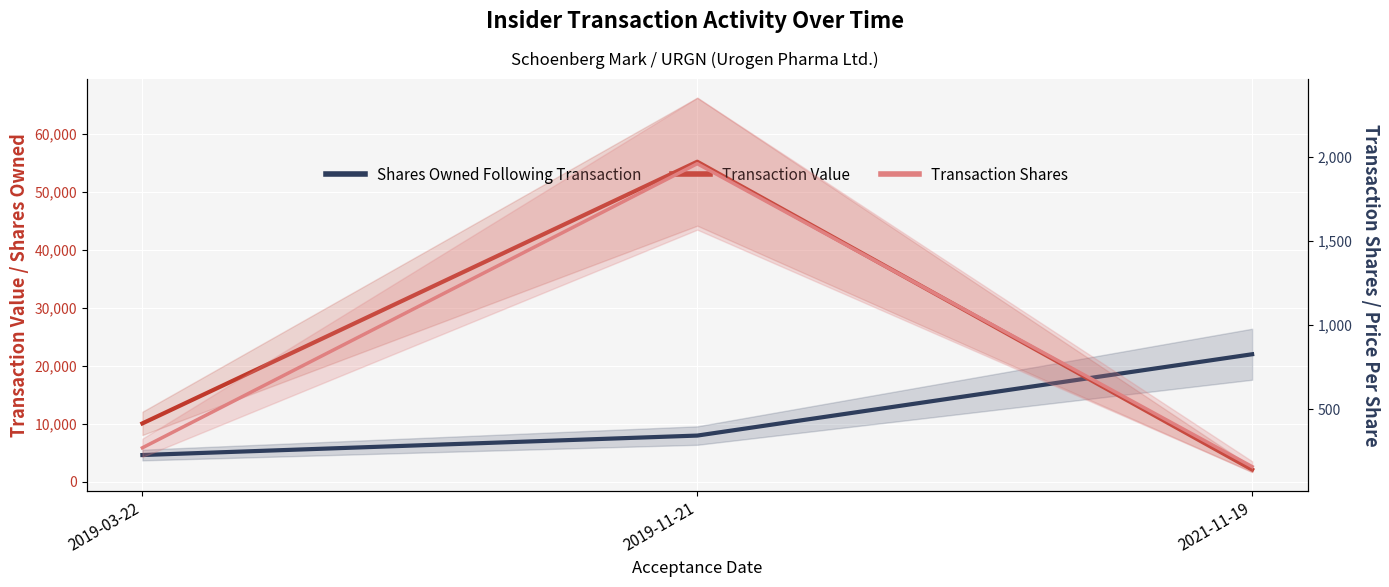

What is the maximum value shown in the chart?

55213